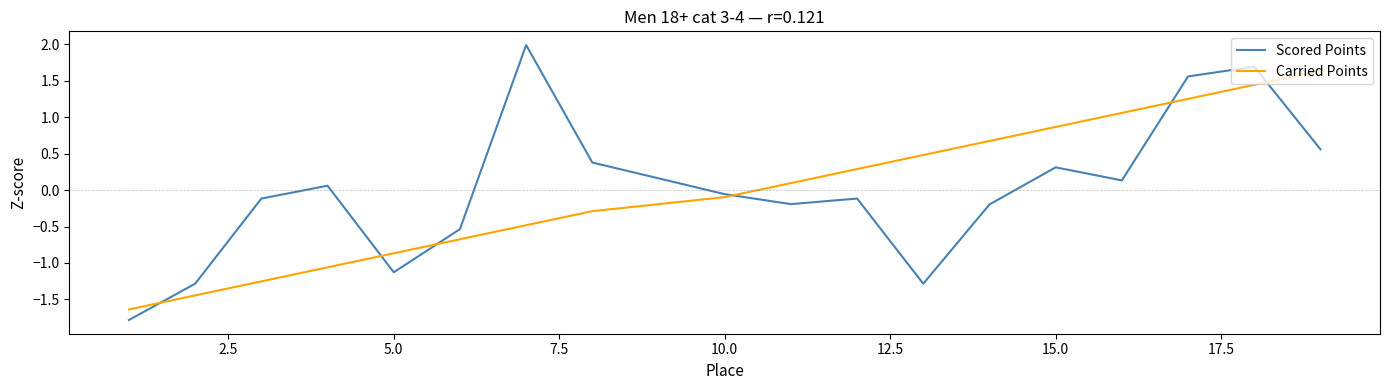

True or false: Scored Points and Carried Points intersect in this chart.

True